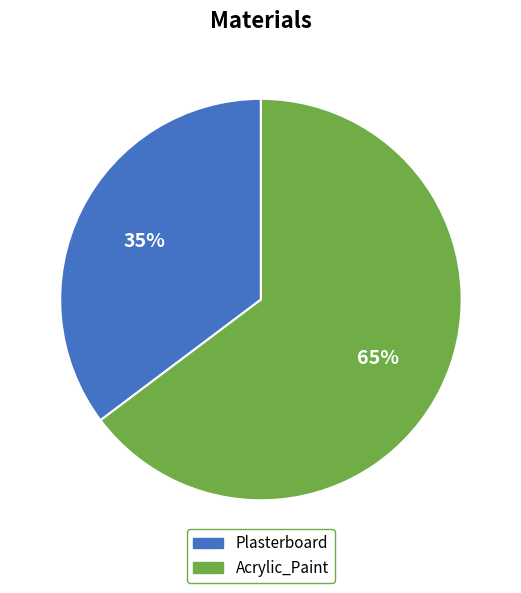

Do Acrylic_Paint and Plasterboard together represent more than half of the pie?

Yes